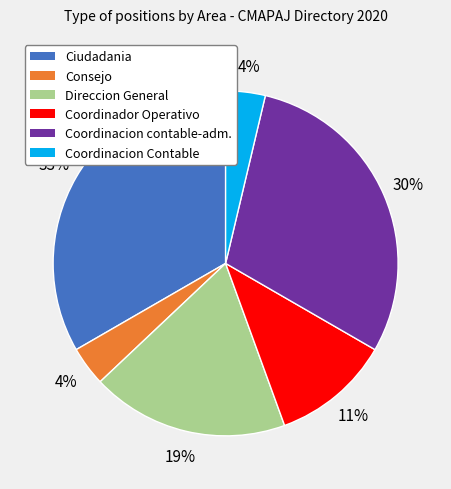

Do Coordinacion contable-adm. and Coordinador Operativo together represent more than half of the pie?

No